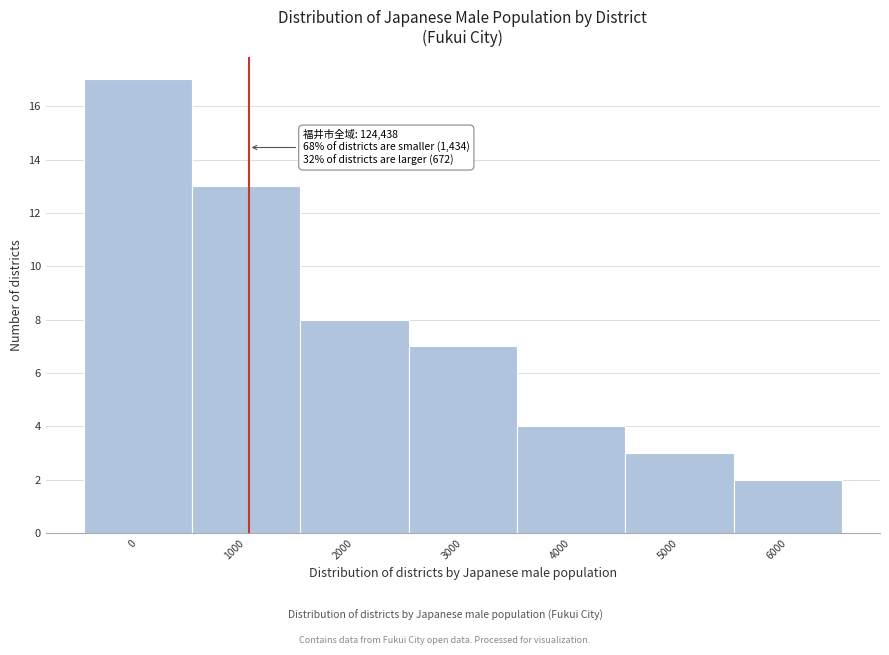

Reading left to right, extract all data points from this chart.

0=17	1000=13	2000=8	3000=7	4000=4	5000=3	6000=2